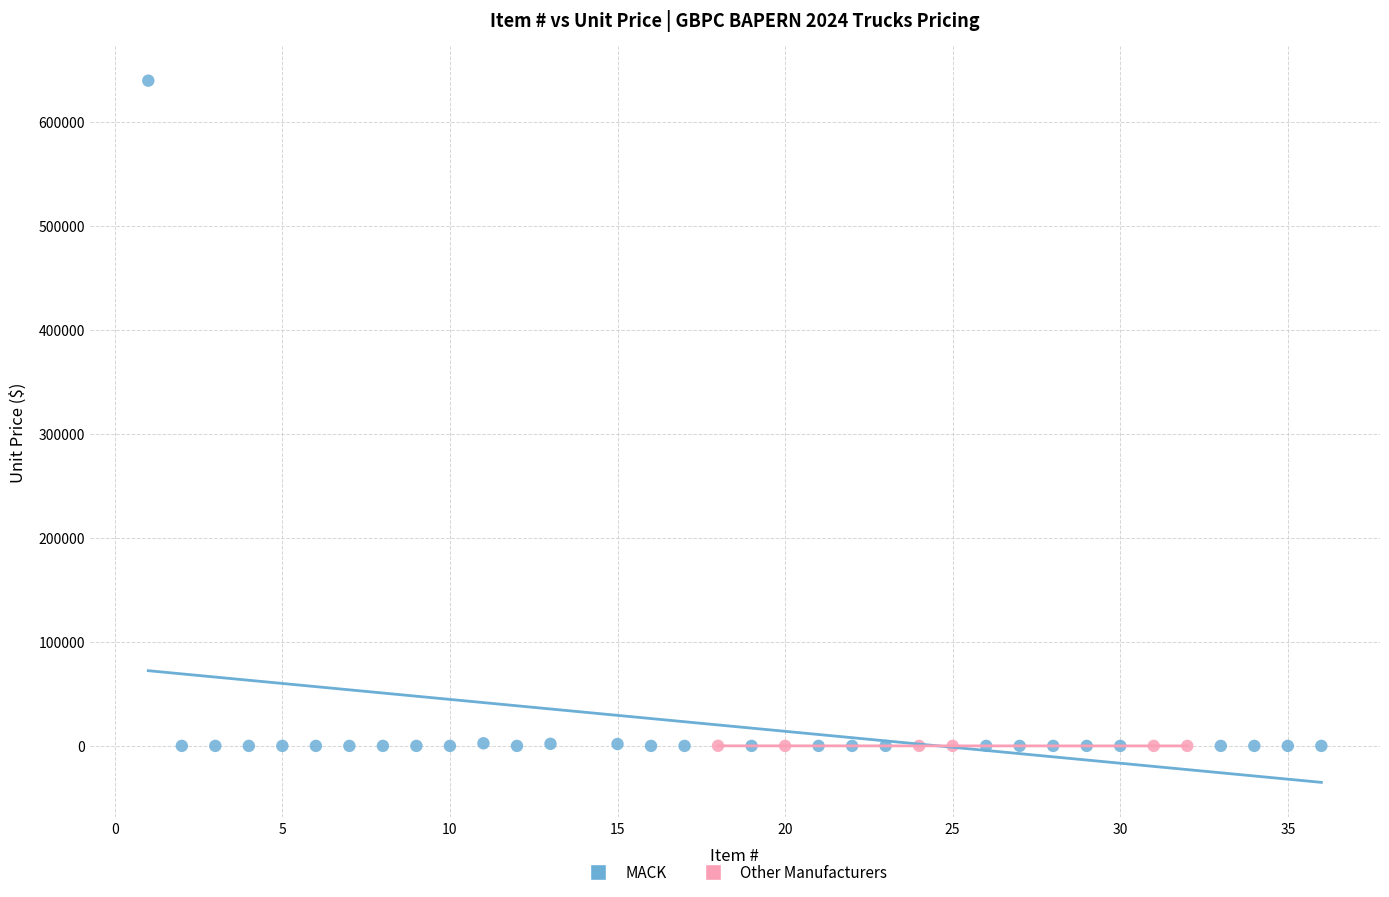

Which series reaches the maximum Y coordinate?

MACK